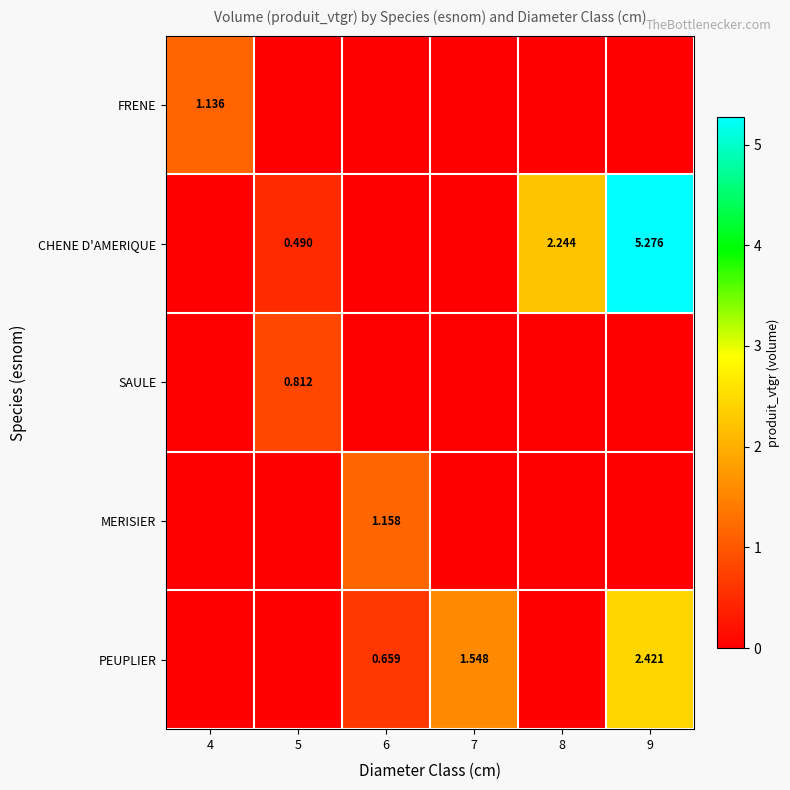

Is the value of SAULE at 5 greater than the value of PEUPLIER at 7?

No